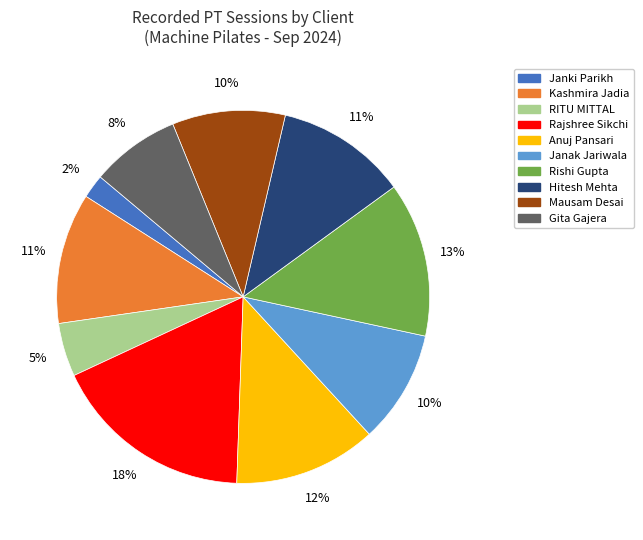

Does any single category account for the majority?

No